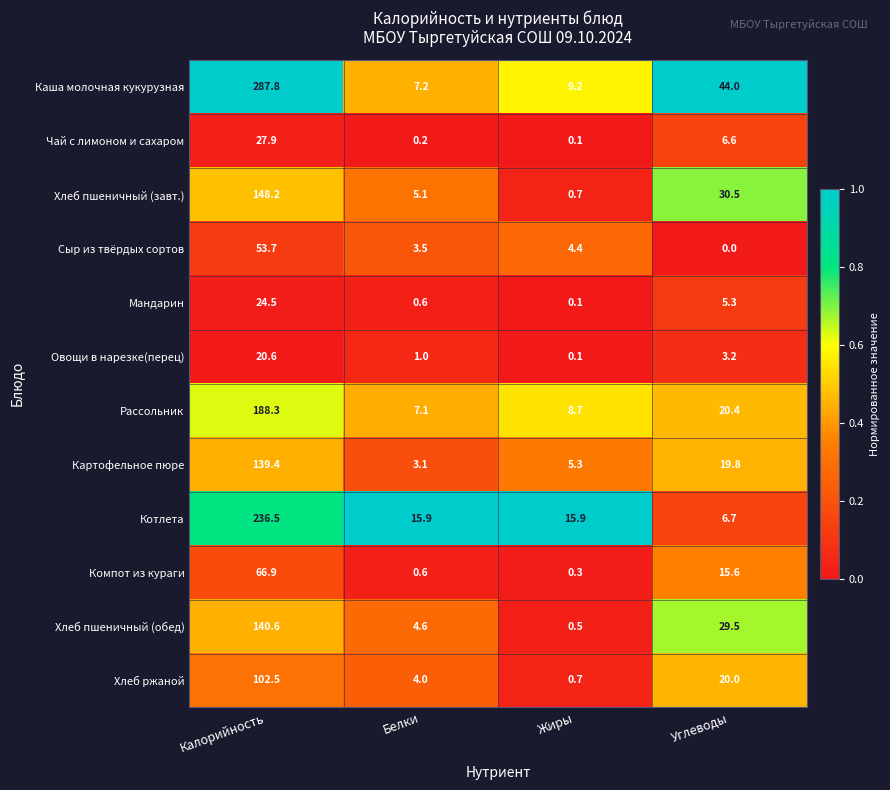

Rank the series at Калорийность from lowest to highest value.

Овощи в нарезке(перец), Мандарин, Чай с лимоном и сахаром, Сыр из твёрдых сортов, Компот из кураги, Хлеб ржаной, Картофельное пюре, Хлеб пшеничный (обед), Хлеб пшеничный (завт.), Рассольник, Котлета, Каша молочная кукурузная